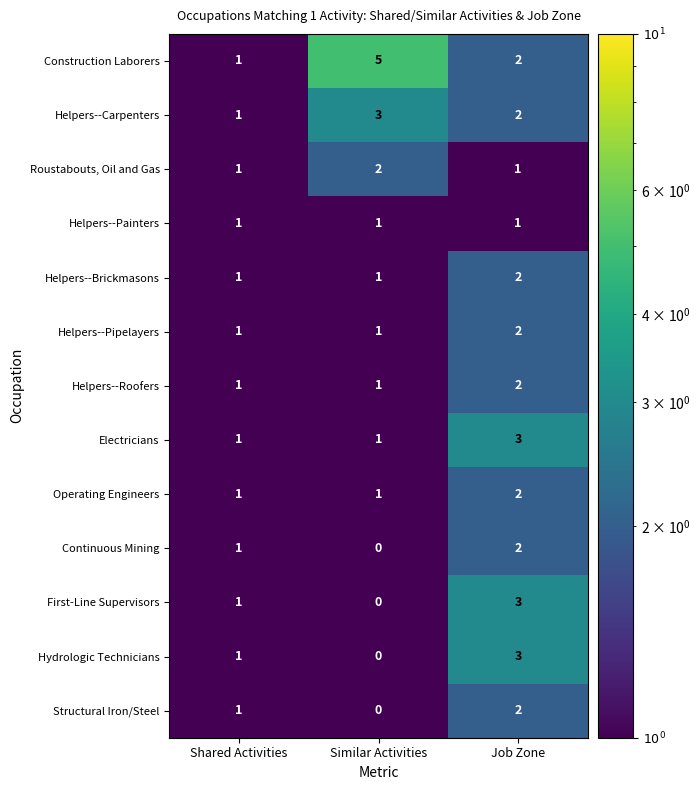

At which label does Helpers--Carpenters reach its minimum?

Shared Activities